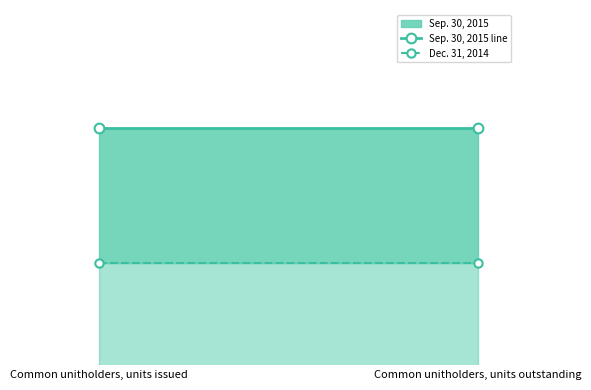

Reading left to right, list all the values displayed in this chart.

Sep. 30, 2015 line: Common unitholders, units issued=38930	Common unitholders, units outstanding=38930
Dec. 31, 2014: Common unitholders, units issued=38913	Common unitholders, units outstanding=38913